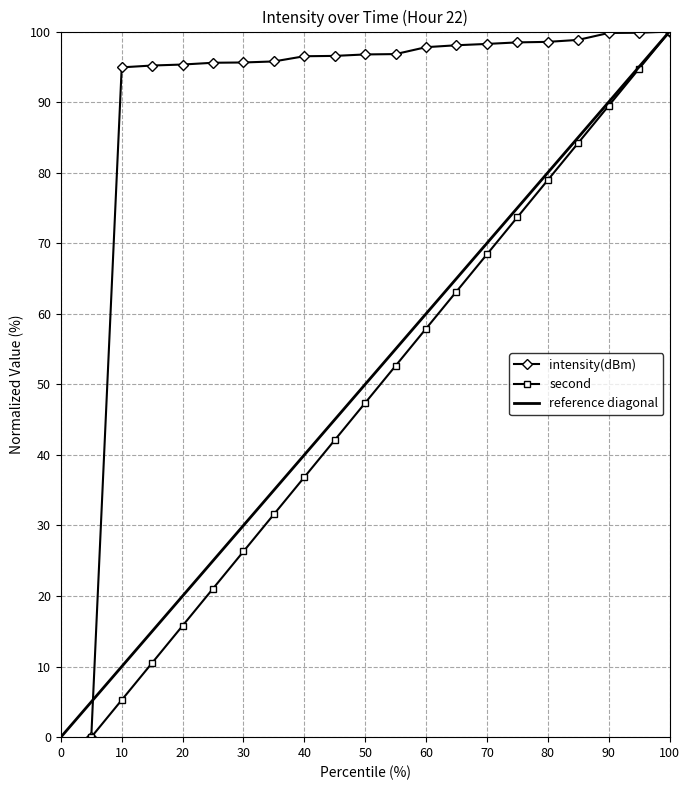

How many data points in intensity(dBm) are less than 96?

7